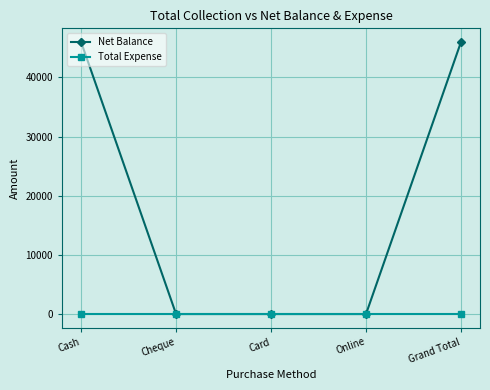

How many data points does each series have?

5